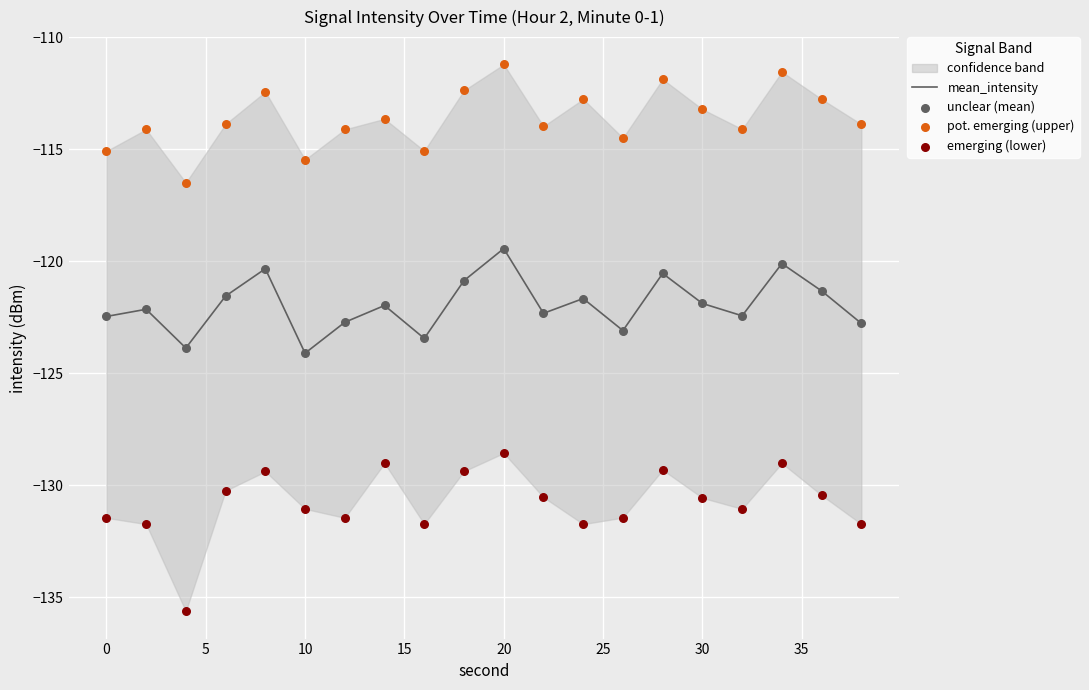

The mean_intensity series shows -76.1 at 10. True or false?

False